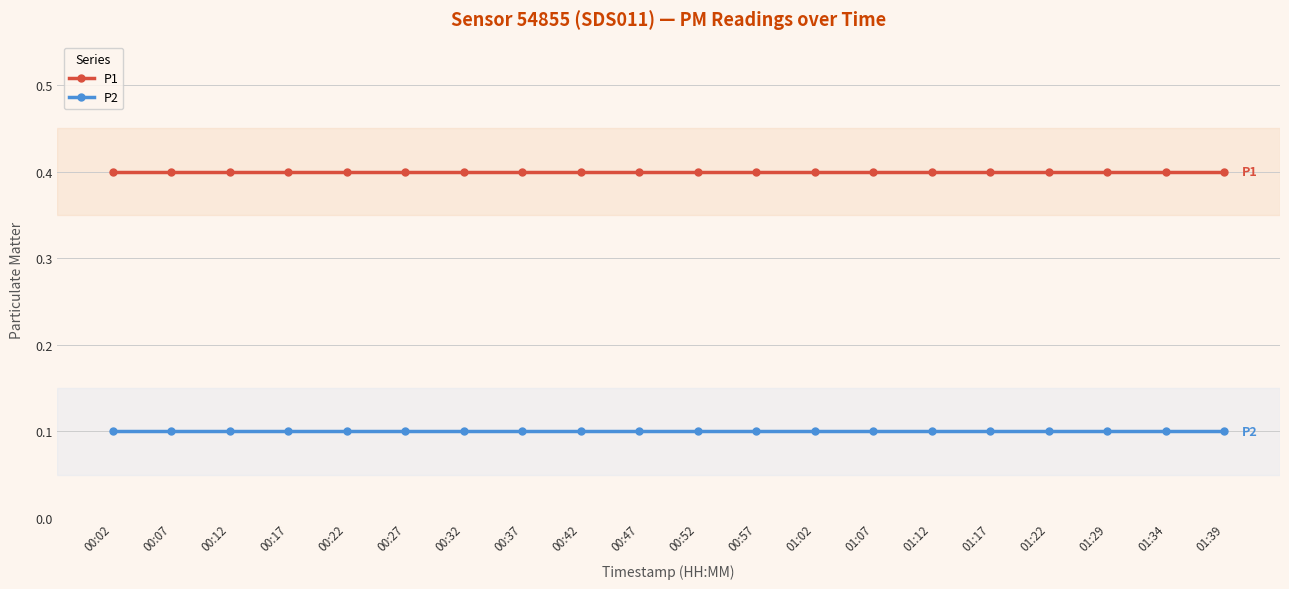

List the series in order of their overall mean, highest first.

P1, P2